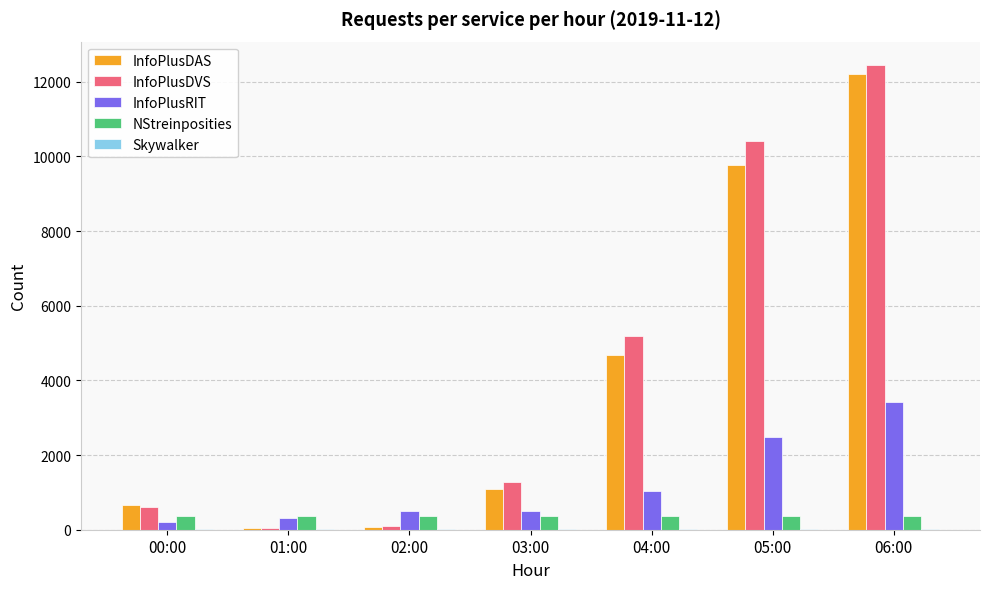

True or false: InfoPlusDAS has a value of 9765 at 05:00.

True